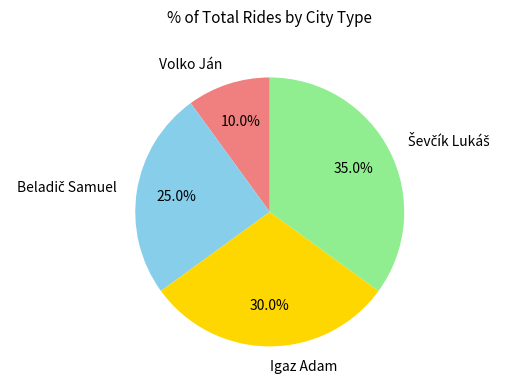

What portion of the pie excludes Volko Ján?

90.0%